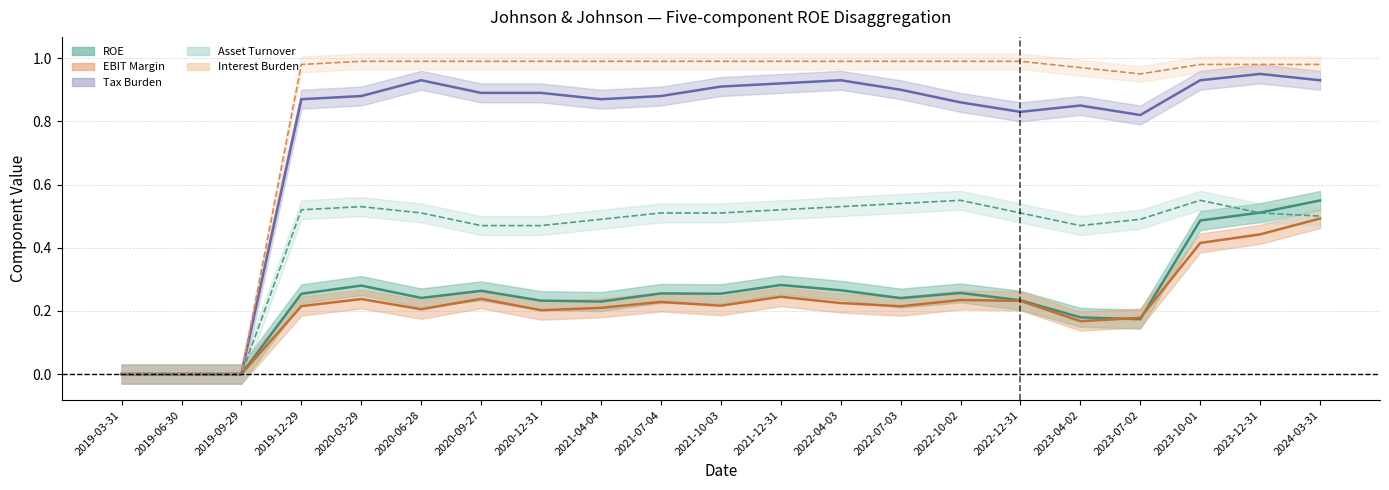

At which category does the chart reach its peak across all series?

2020-03-29